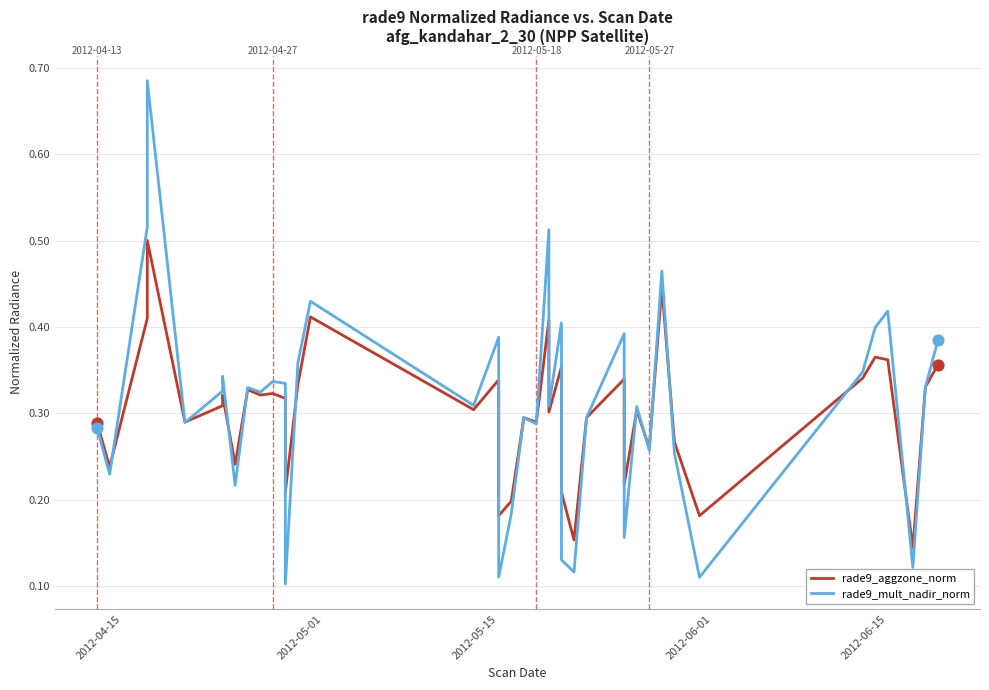

Which series reaches the minimum Y coordinate?

rade9_mult_nadir_norm